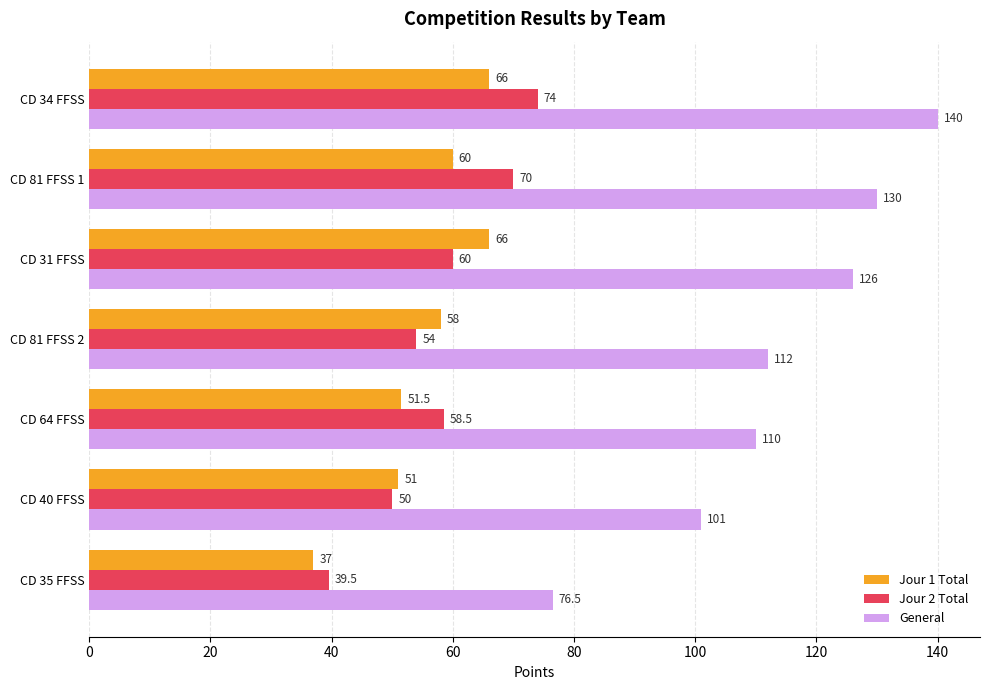

At which label is Jour 1 Total closest to 51?

CD 40 FFSS